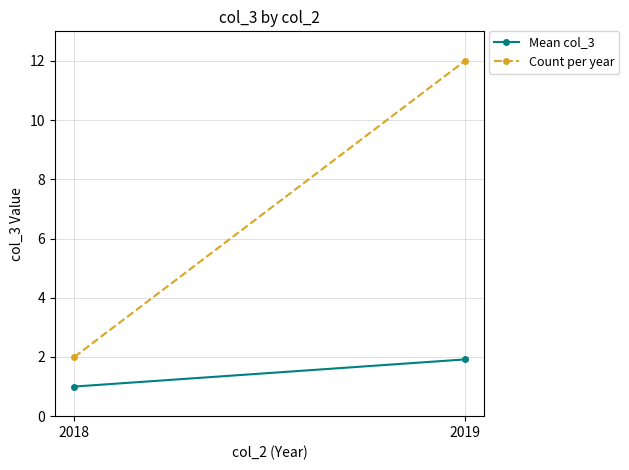

List the labels in order of Count per year value, smallest first.

2018, 2019